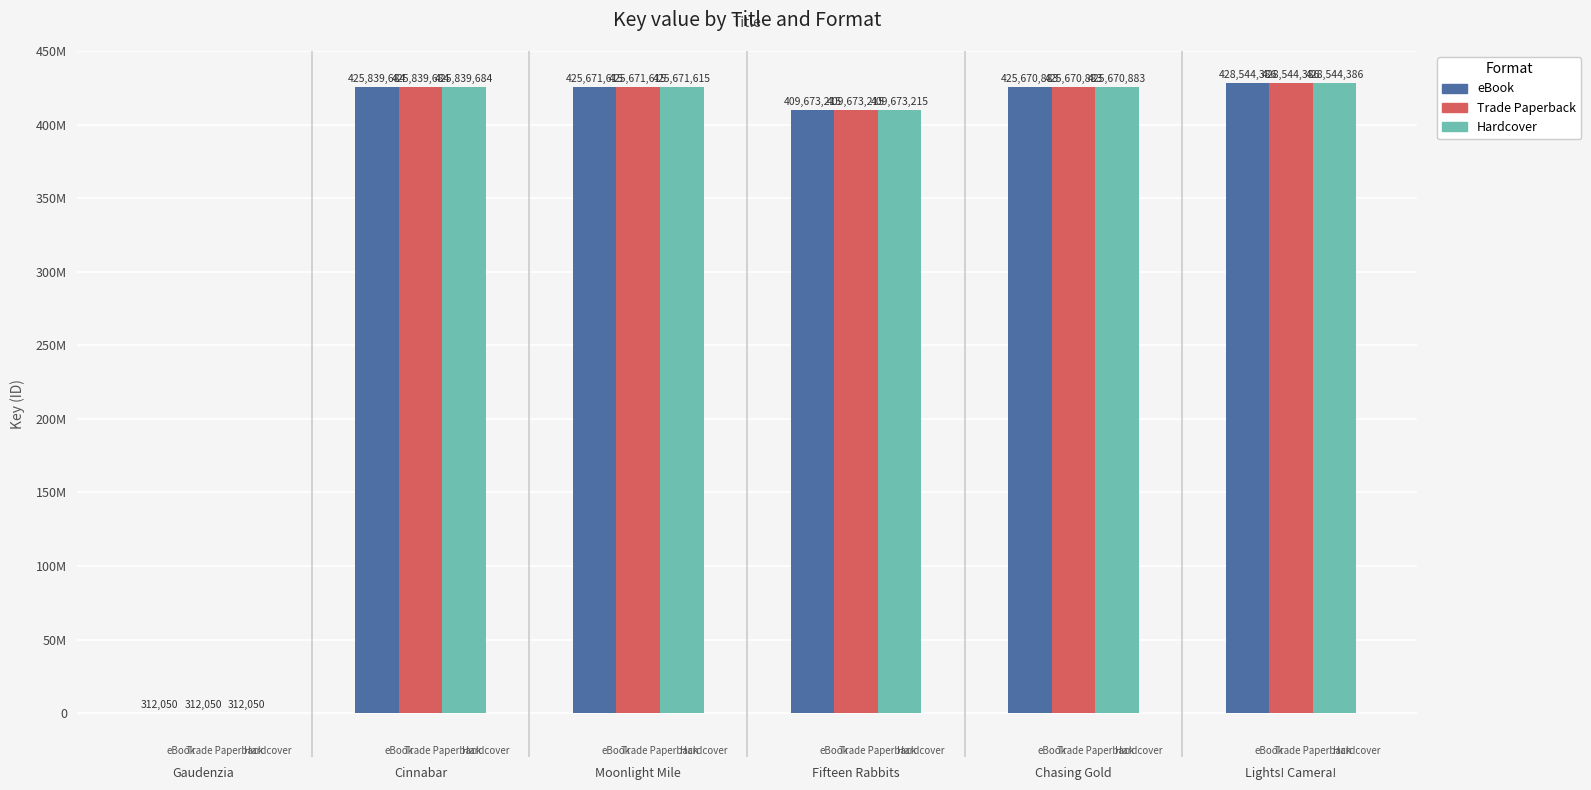

Does the chart contain stacked bars?

No